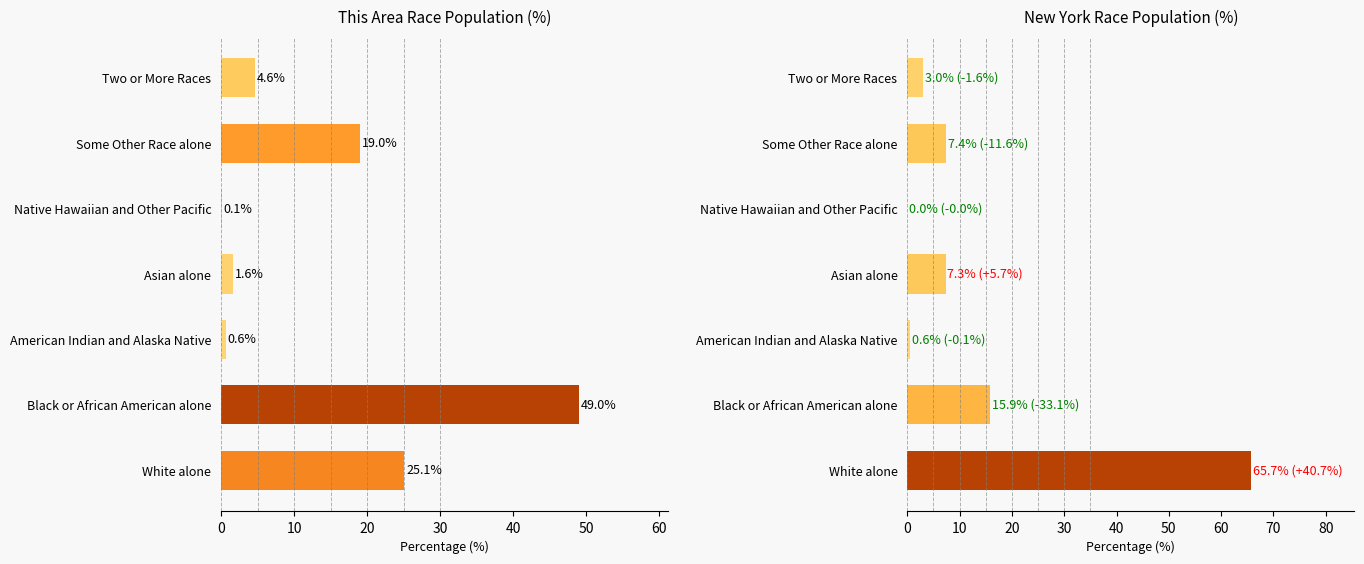

What is the sum of all New York values?

100.0